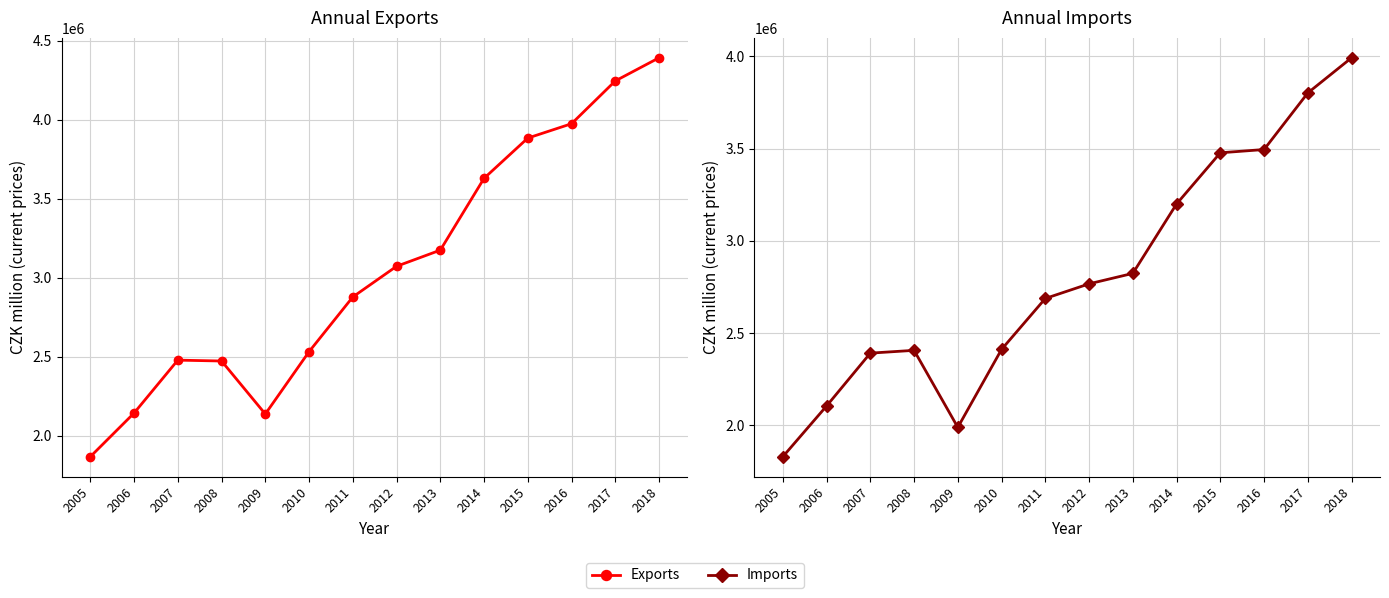

At which label is Imports closest to 2910913?

2013